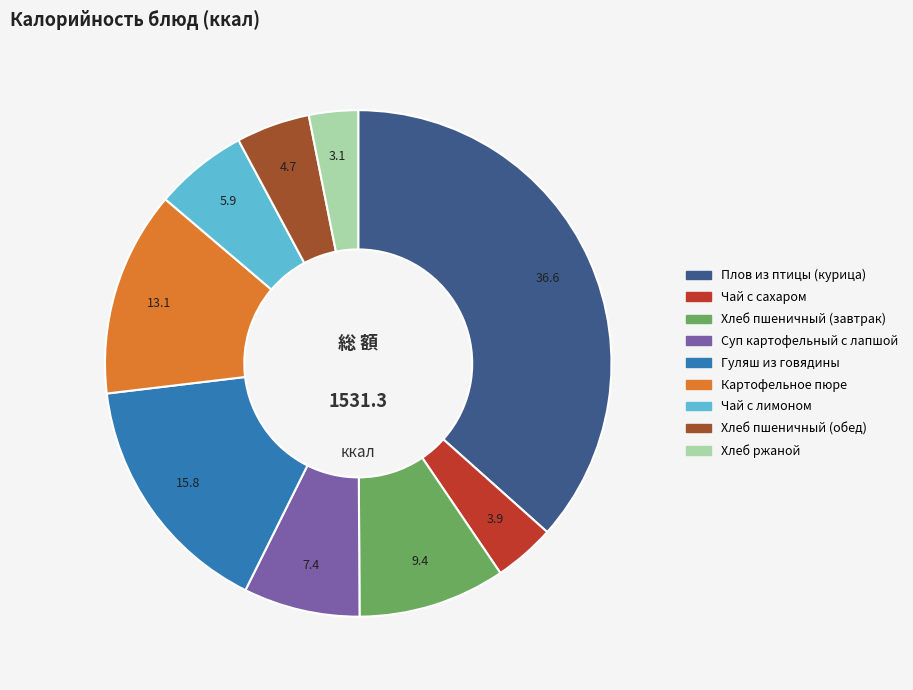

True or false: Картофельное пюре accounts for 26% of the total.

False